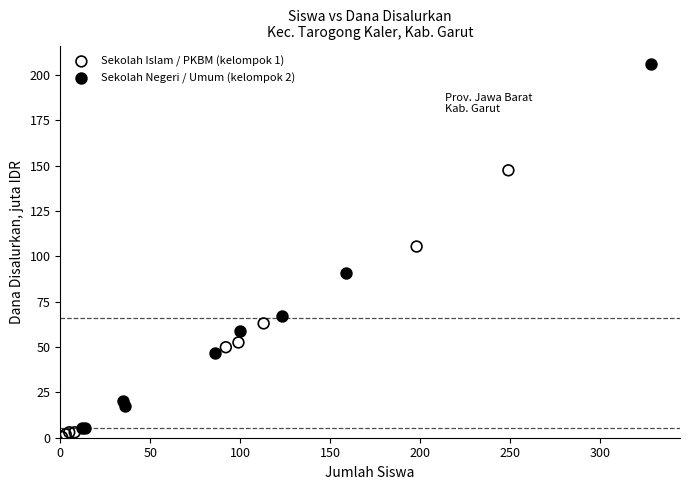

Which series has the largest Y range (max minus min)?

Sekolah Negeri / Umum (kelompok 2)